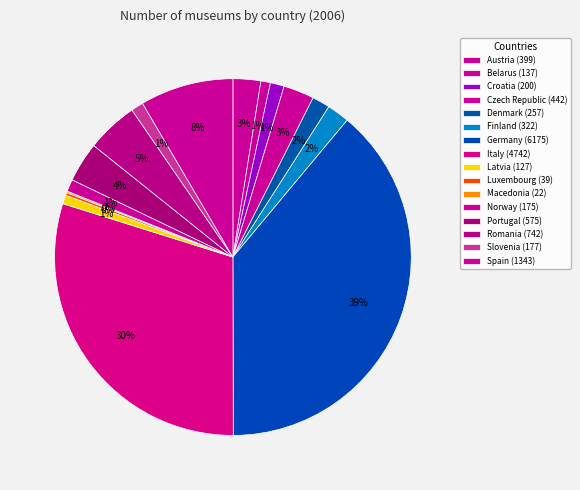

What percentage do Austria and Germany together represent?

41.4%